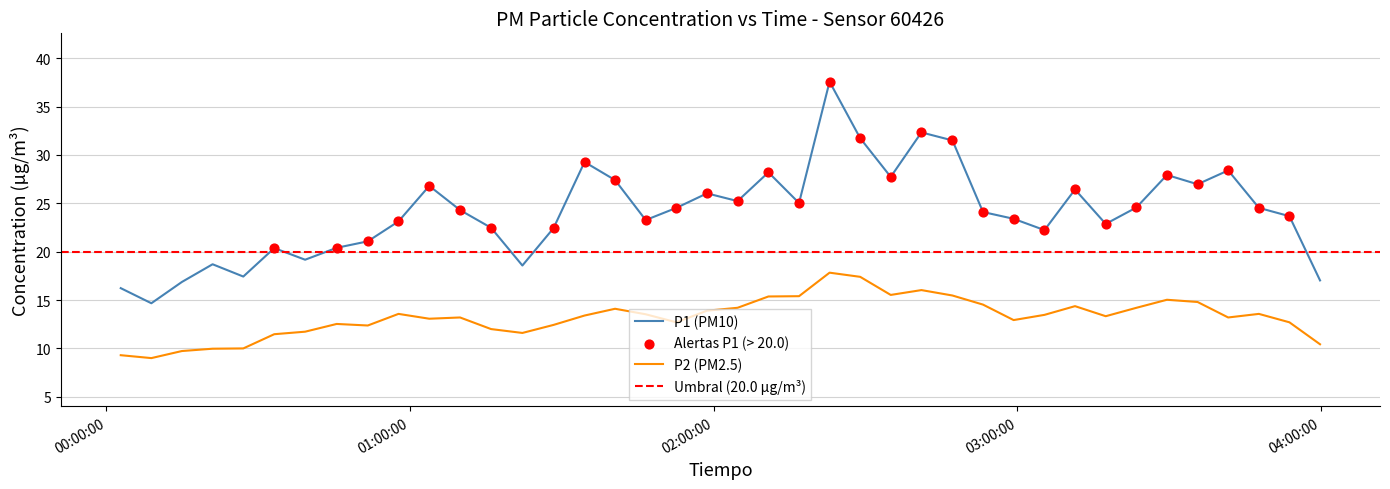

Which series reaches the maximum Y coordinate?

P1